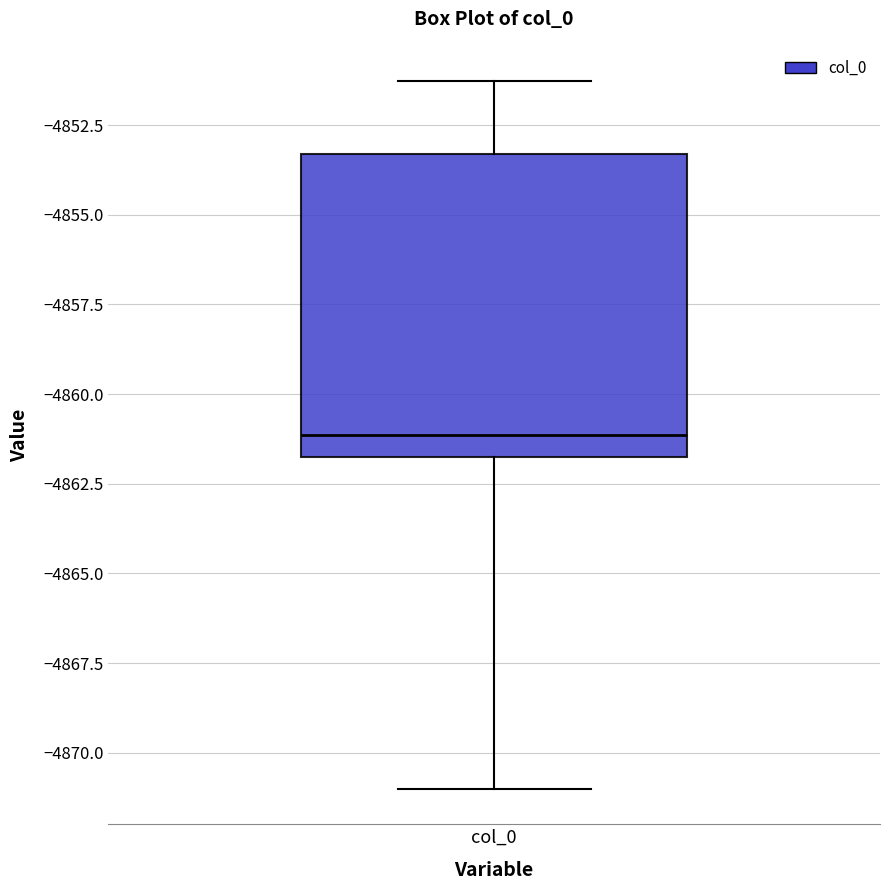

Where does the median line of the box for col_0 sit on the y-axis? The values are not printed on the chart, so give them approximately, as read against the axis.

-4861.0